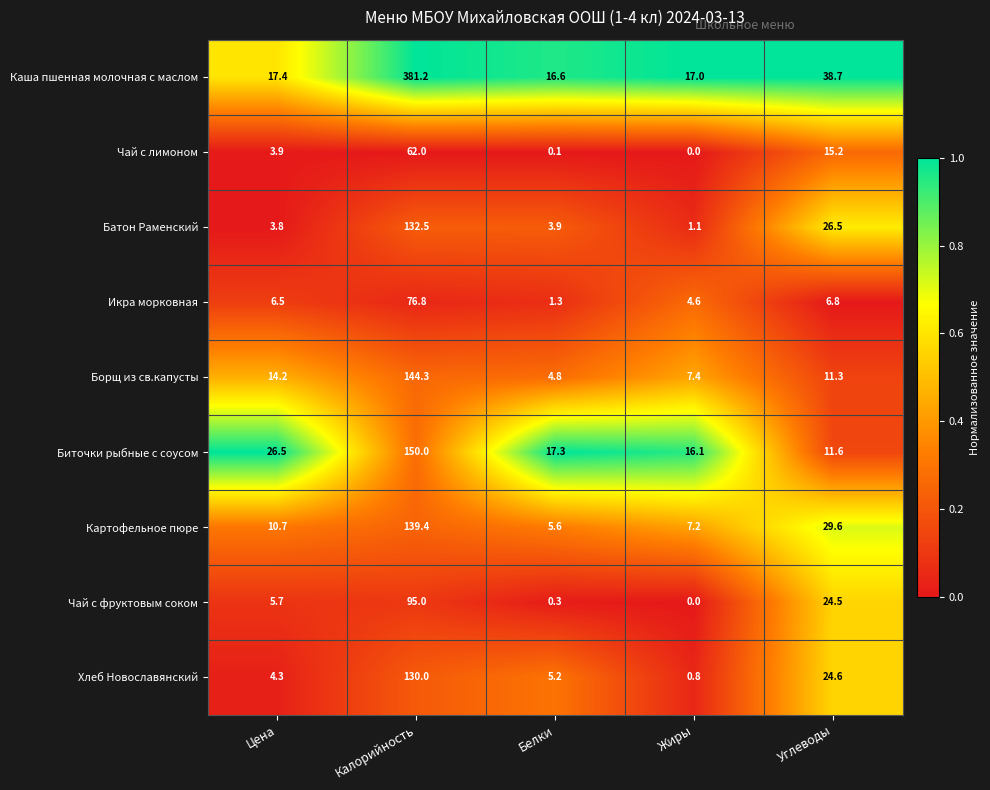

The value of Икра морковная at Цена is 8.9. True or false?

False